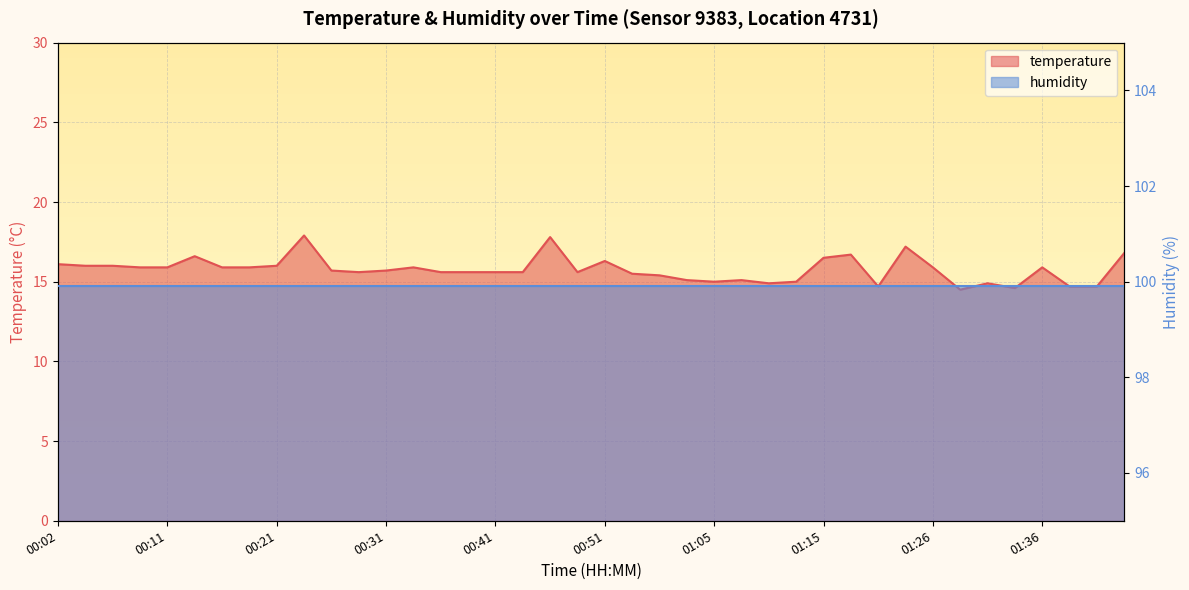

What is the change in value from 01:33 to 01:38?

+0.1